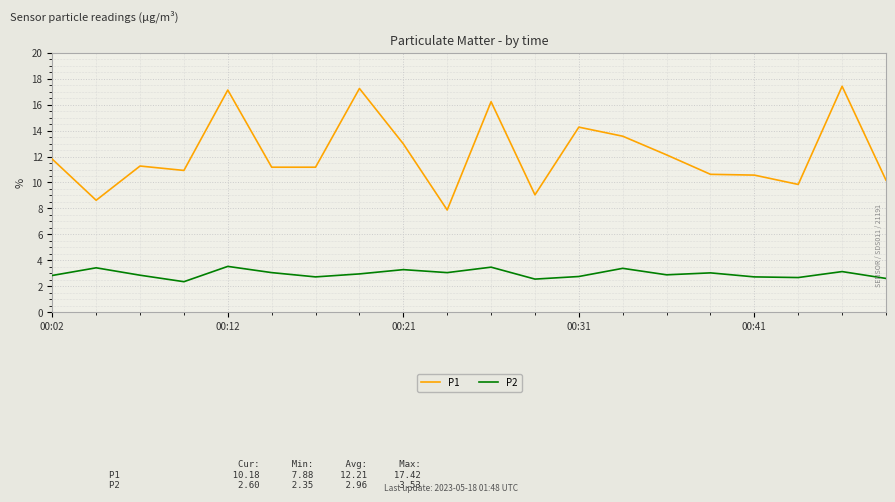

What is the difference between the maximum and minimum values in the P2 series?

1.2